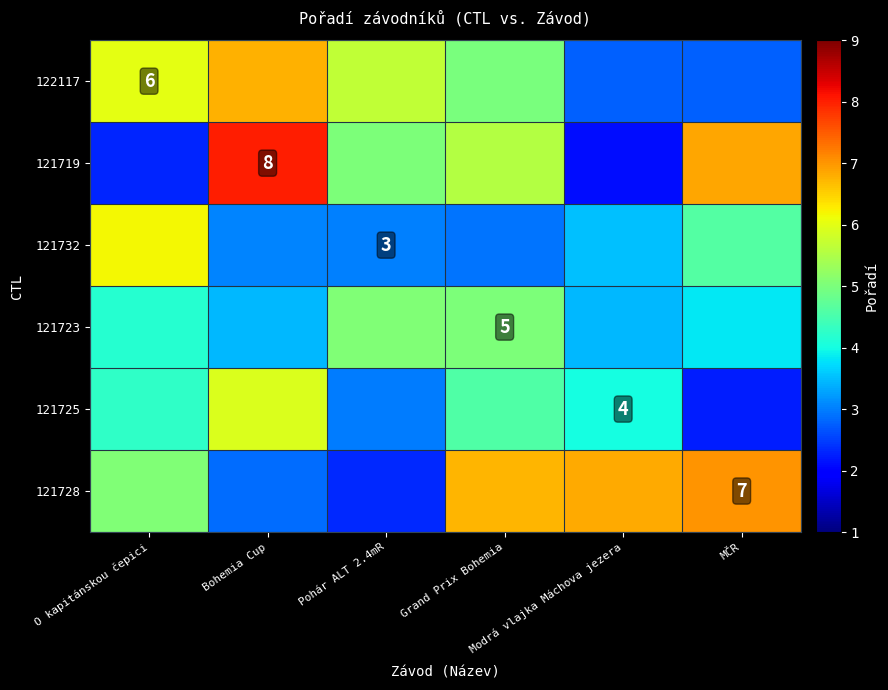

What is the minimum value for 122117?

2.8